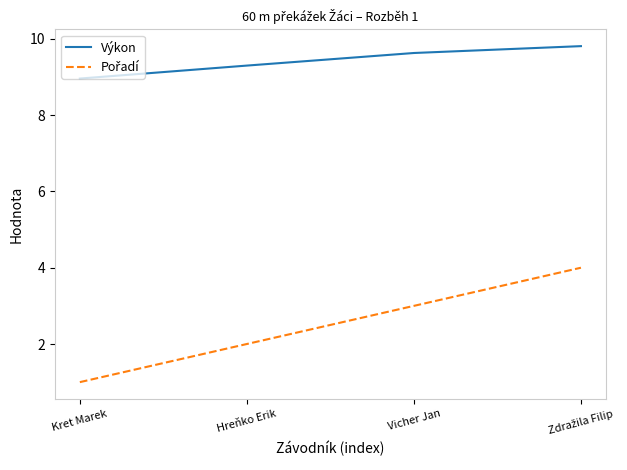

What position from the right is Hreňko Erik?

3